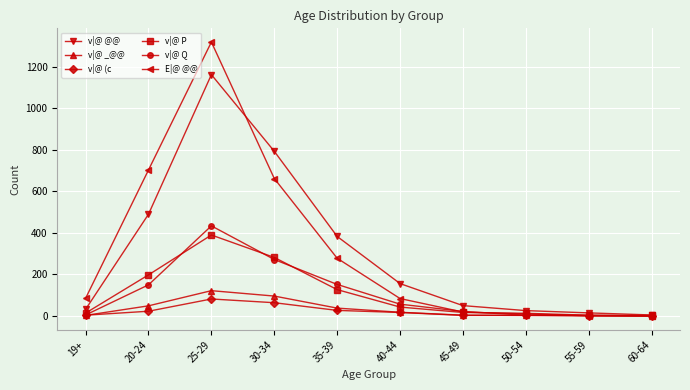

What is the total value across all series at 40-44?

375